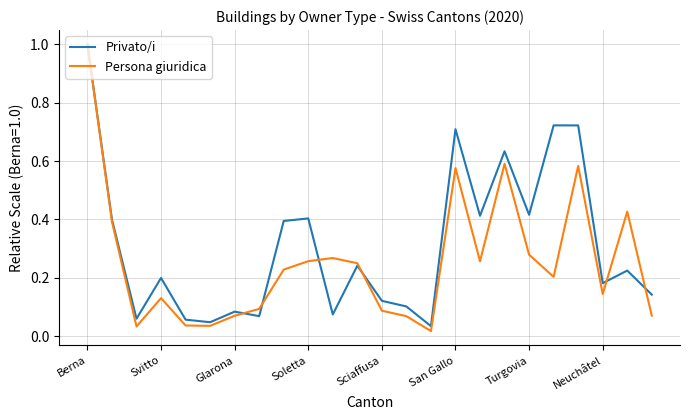

Which series has the widest spread of values?

Persona giuridica